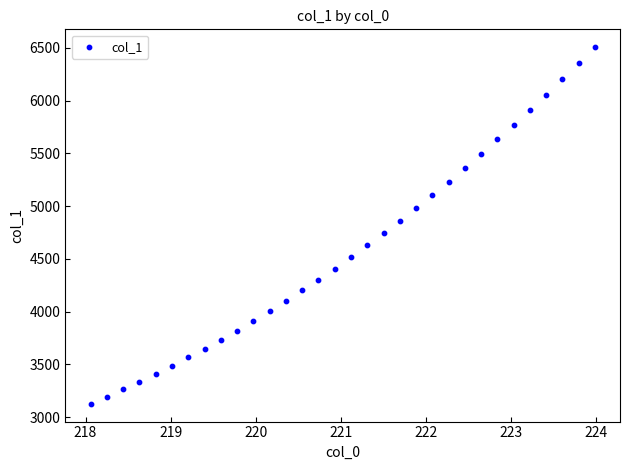

What is the range of Y values (max minus min)?

3378.6